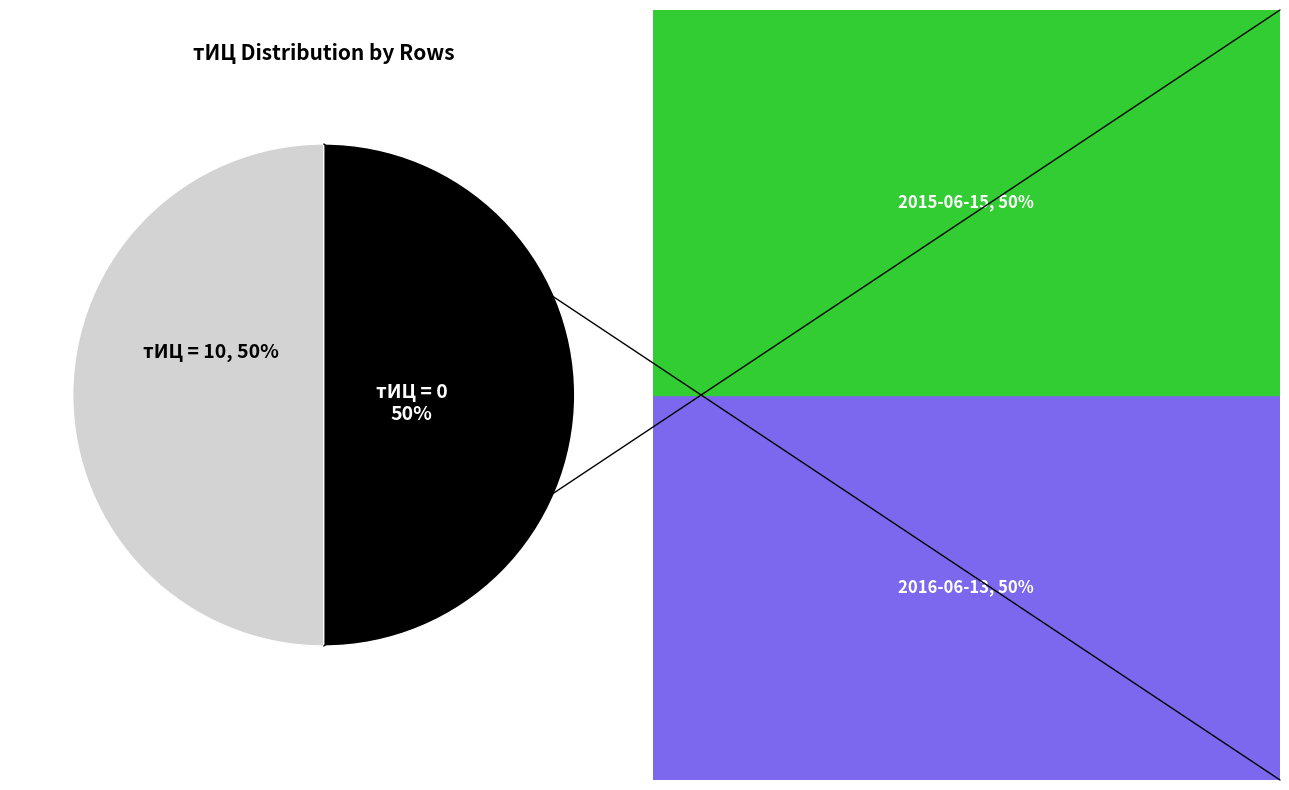

To the nearest percent, what is the average slice percentage?

50%